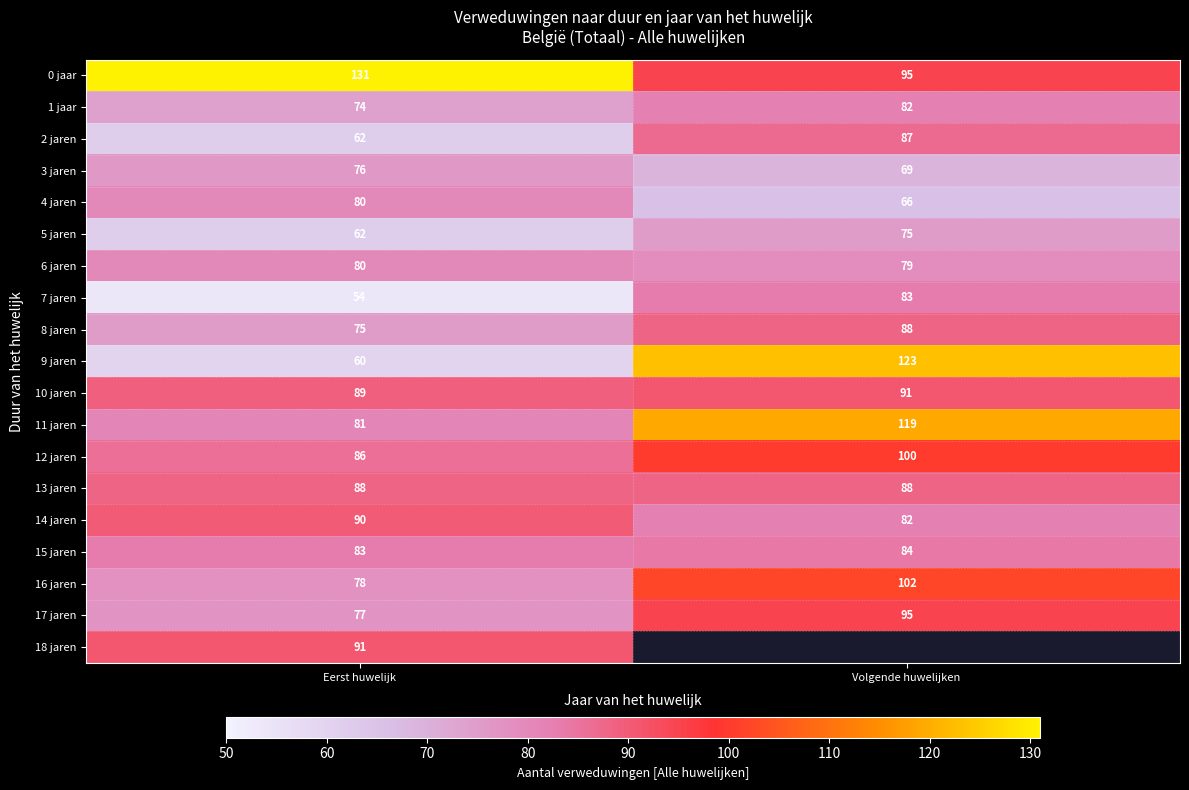

Is the value of 6 jaren at Eerst huwelijk greater than the value of 0 jaar at Volgende huwelijken?

No